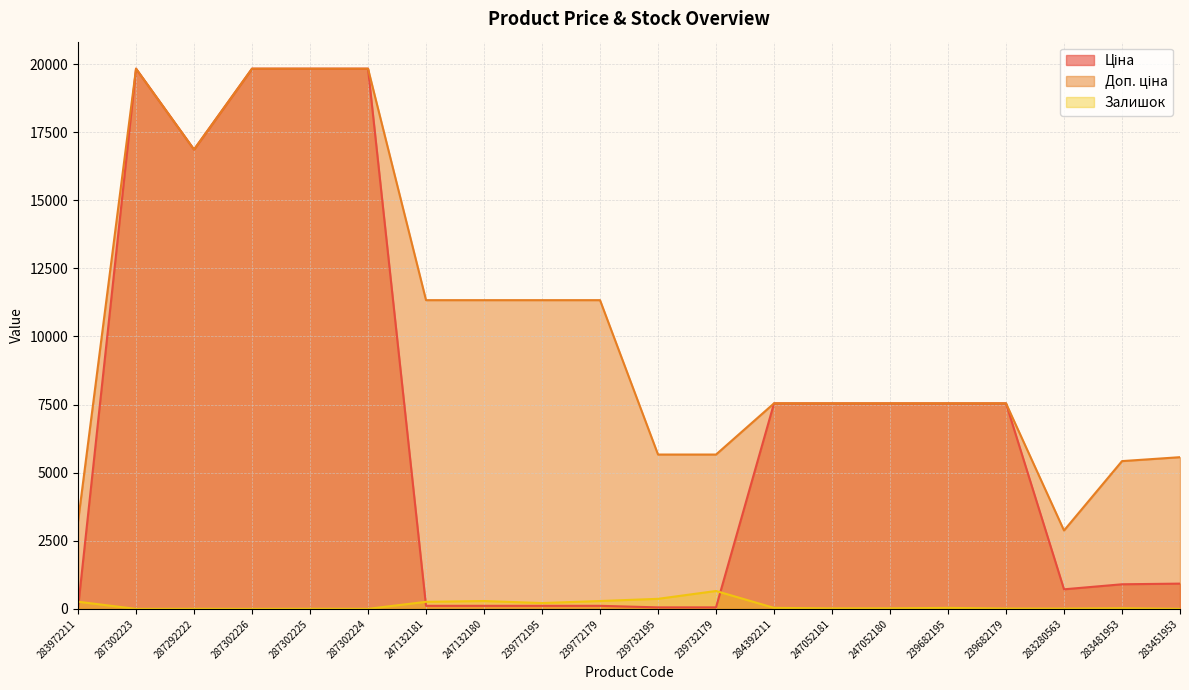

True or false: Ціна has more than 2 interior local peaks.

False